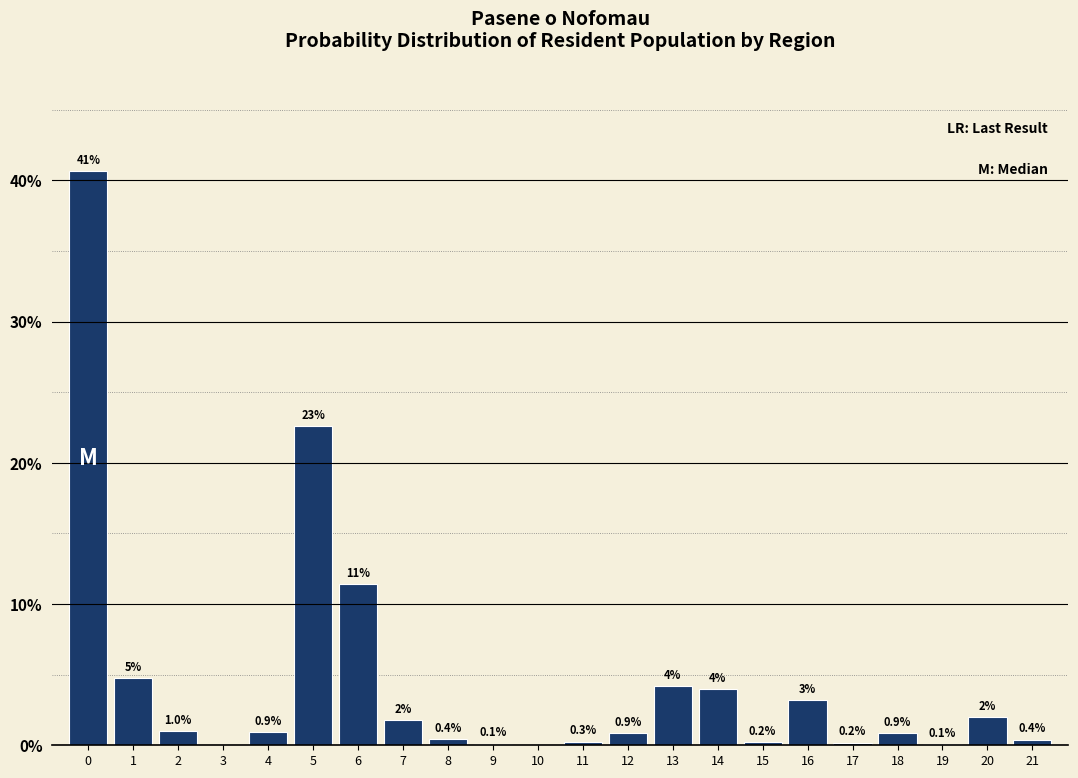

What is the greatest value displayed?

40.7